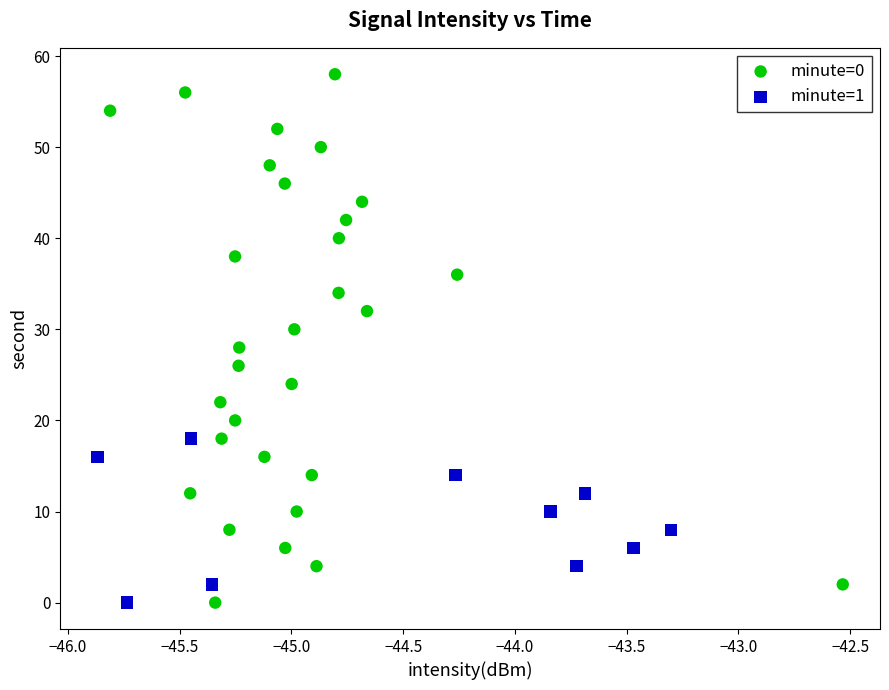

What are all the series names shown in the legend?

minute=0, minute=1